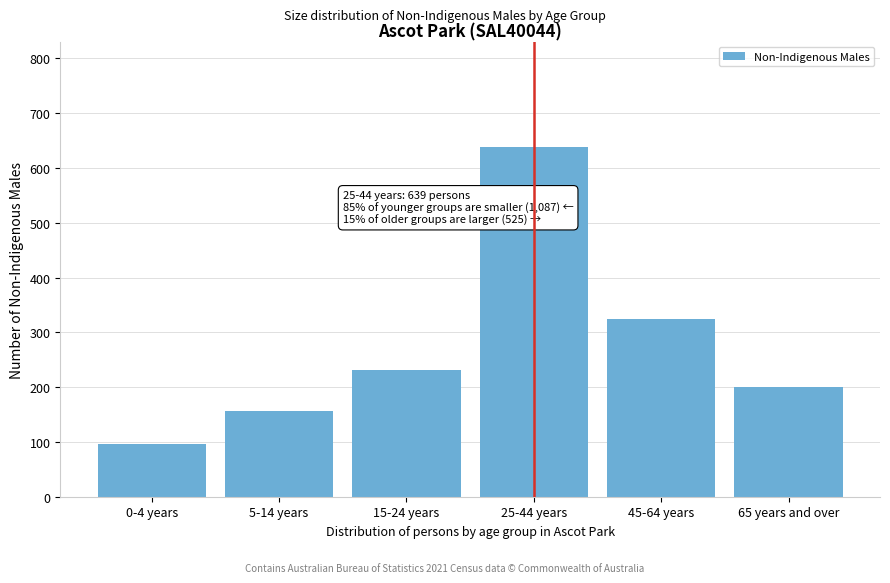

Reading left to right, list all the values displayed in this chart.

0-4 years=96	5-14 years=157	15-24 years=231	25-44 years=639	45-64 years=324	65 years and over=201